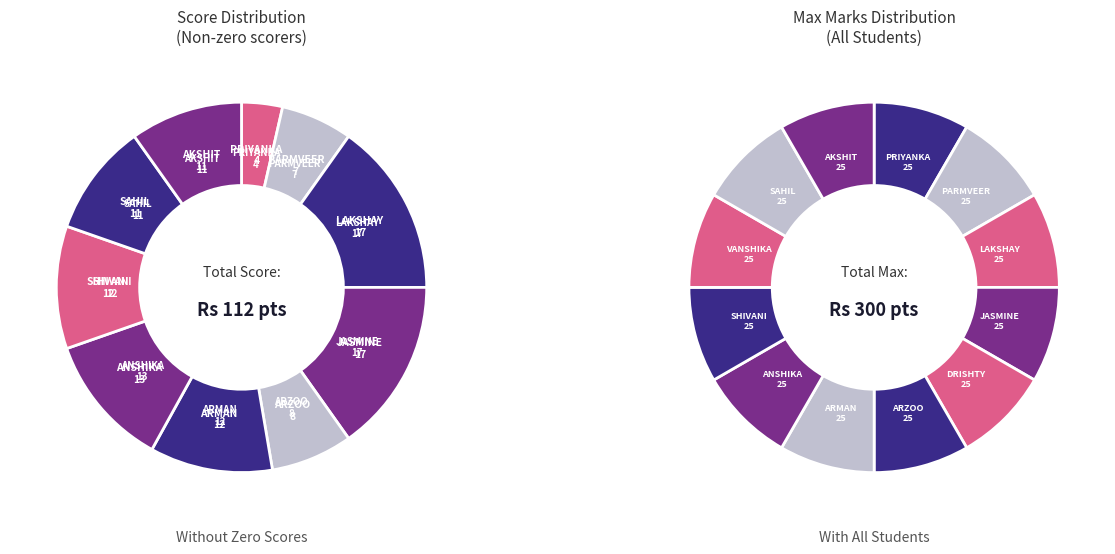

How many segments does this pie chart have?

12